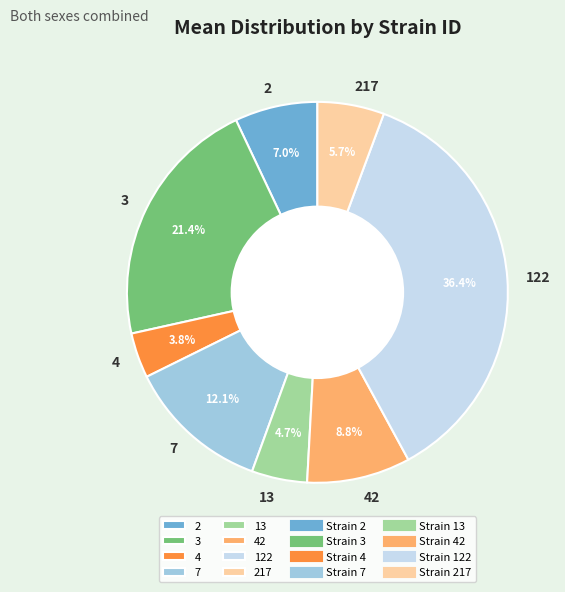

True or false: 2 accounts for 7% of the total.

True